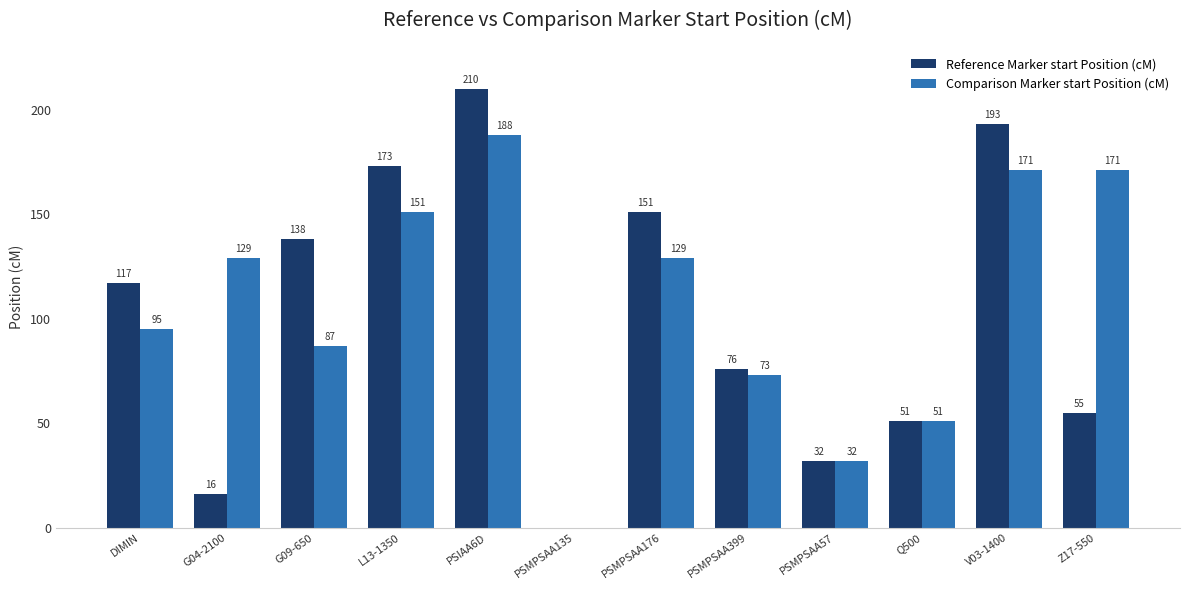

What is the sum of the Comparison Marker start Position (cM) values at PSMPSAA57 and PSMPSAA176?

161